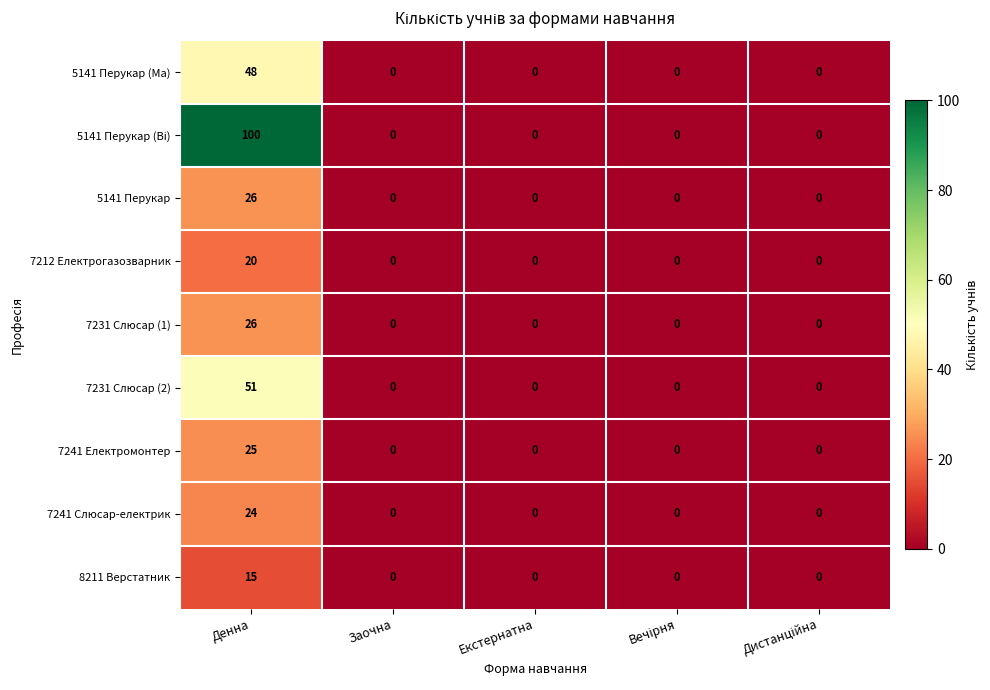

At which category does the chart reach its peak across all series?

Денна